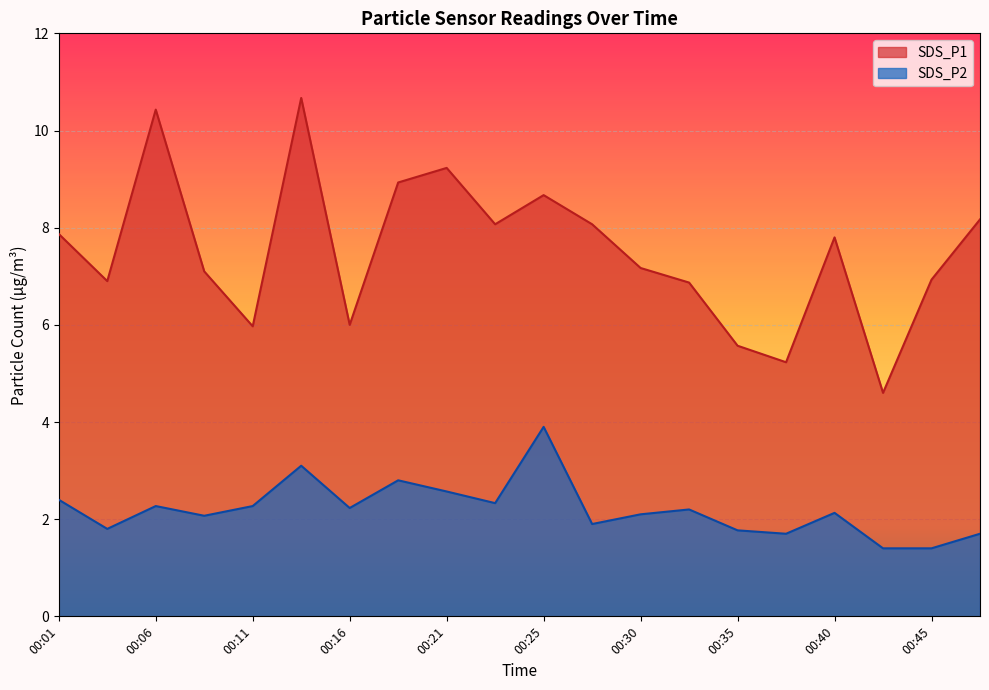

Between 00:01 and 00:04, which series saw the biggest shift?

SDS_P1